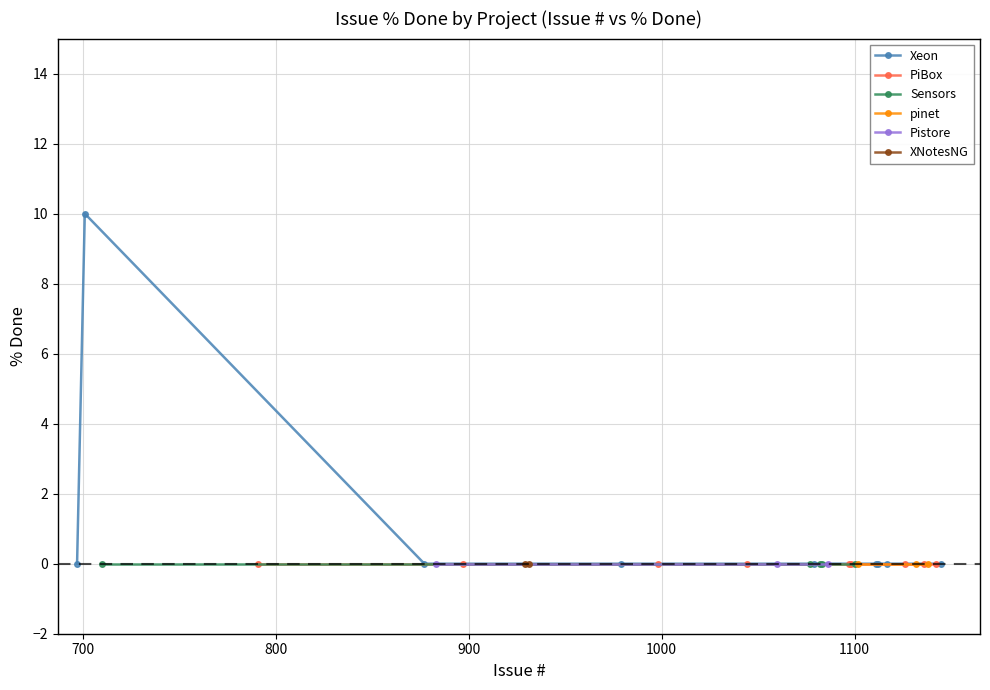

True or false: Sensors and Xeon cross at least once.

False